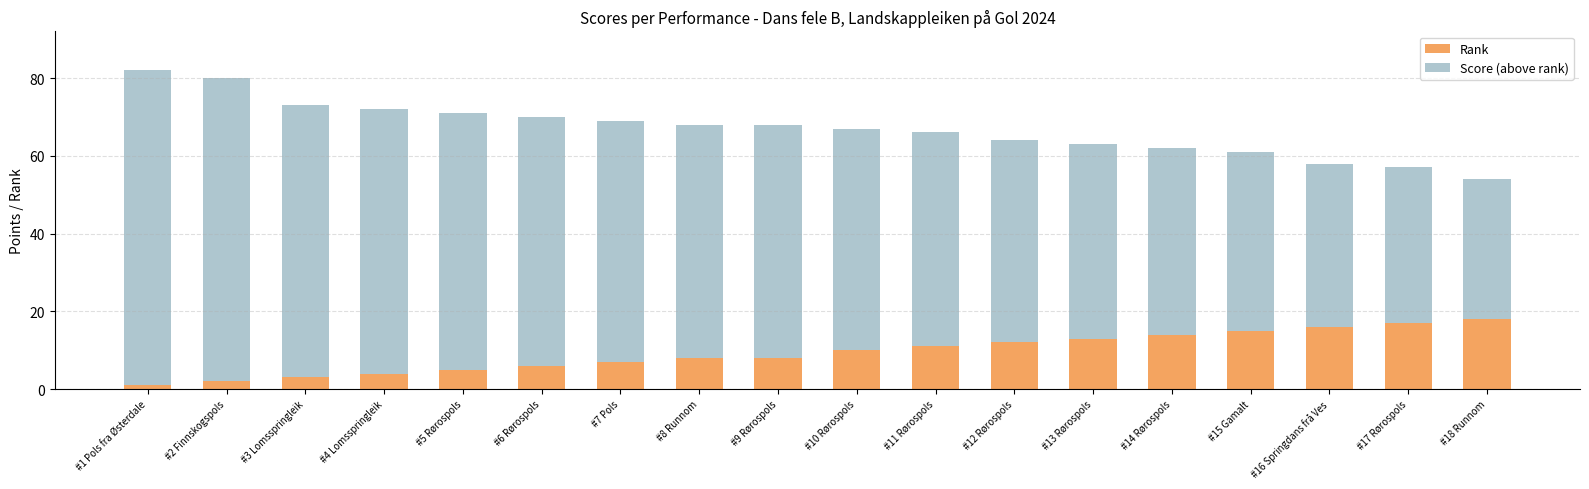

What is the sum of all Rank values?

170